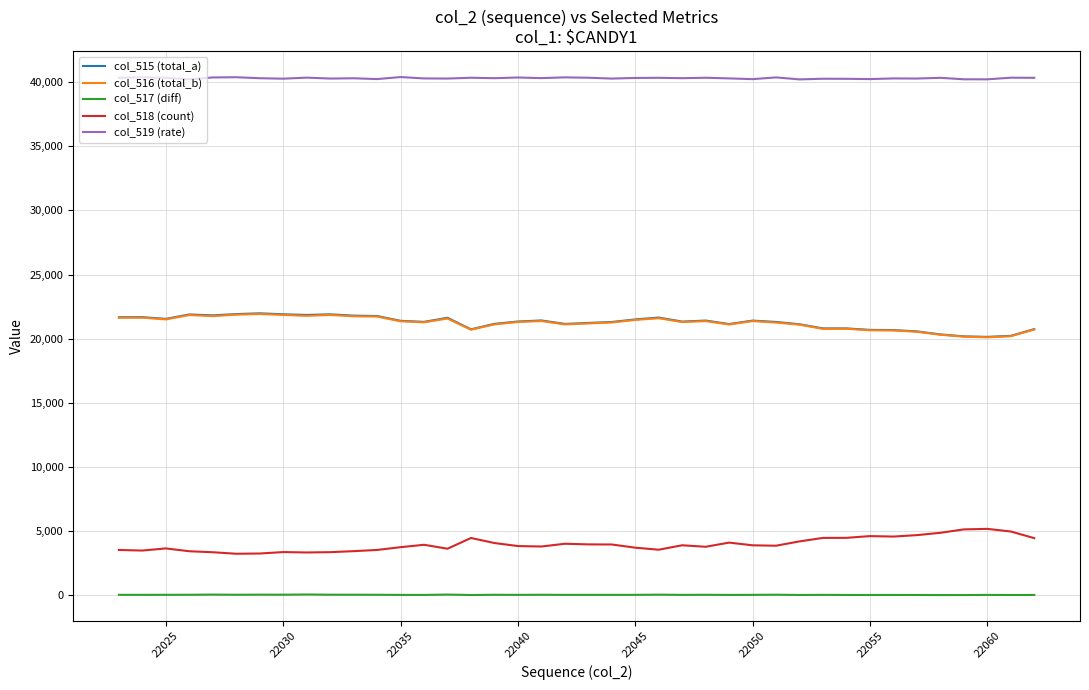

True or false: col_517 (diff) and col_518 (count) intersect in this chart.

False